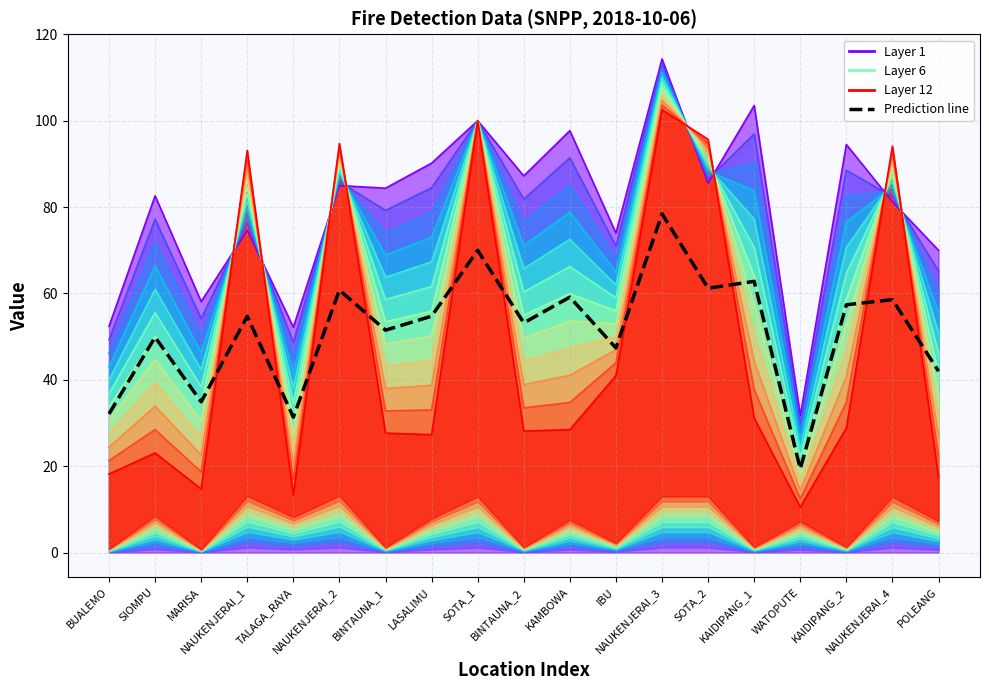

Is it true that the value at IBU is 47.4?

True